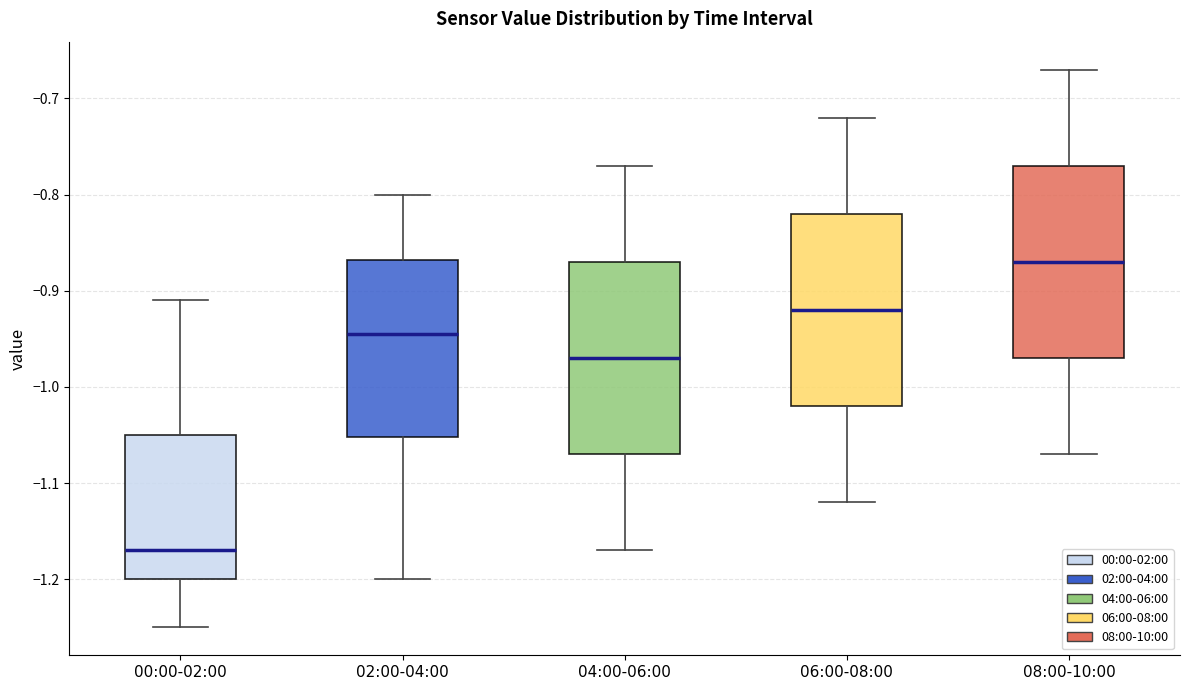

Reading left to right, transcribe this box plot: for each box, give where its median line is, the range the box spans, and where its two whiskers end, as read against the y-axis. The values are not printed on the chart, so give them approximately, as read against the axis.

00:00-02:00: median -1.17, box -1.20 to -1.05, whiskers -1.25 to -0.91
02:00-04:00: median -0.94, box -1.05 to -0.87, whiskers -1.20 to -0.80
04:00-06:00: median -0.97, box -1.07 to -0.87, whiskers -1.17 to -0.77
06:00-08:00: median -0.92, box -1.02 to -0.82, whiskers -1.12 to -0.72
08:00-10:00: median -0.87, box -0.97 to -0.77, whiskers -1.07 to -0.67